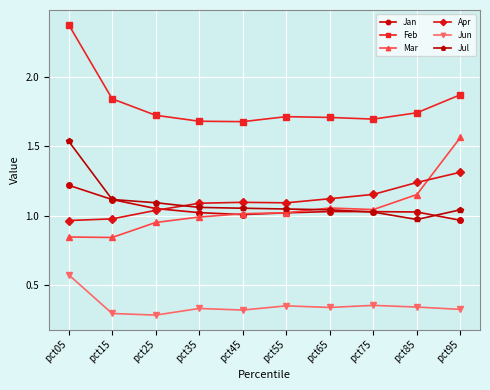

Which series has the widest spread of values?

Mar